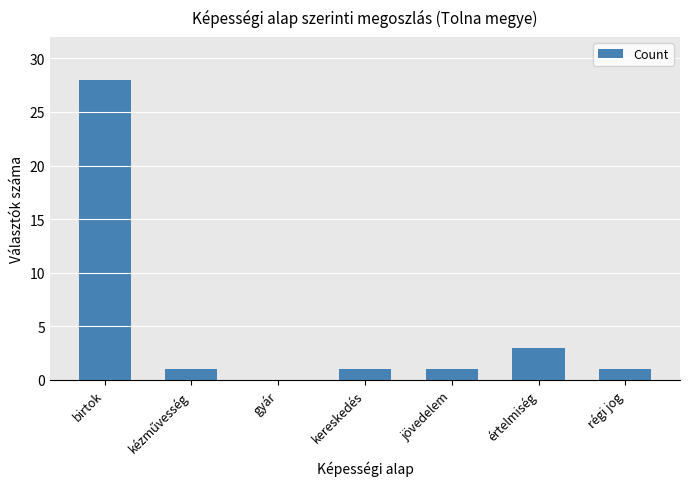

What is the sum of all values?

35